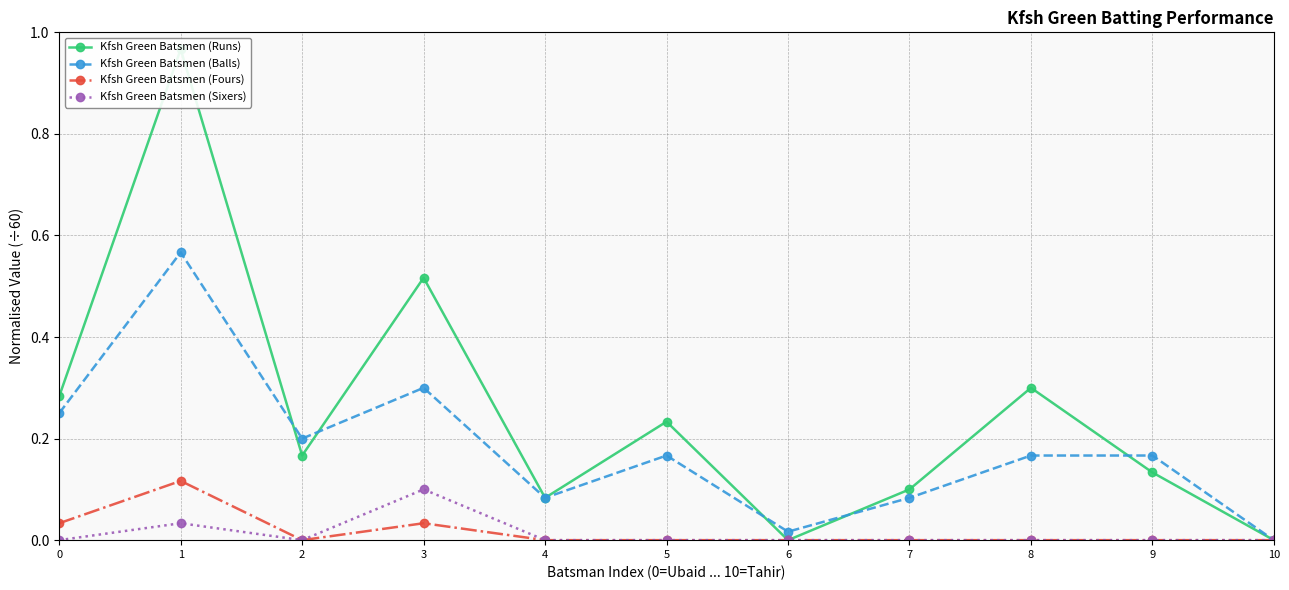

True or false: Kfsh Green Batsmen (Balls) has a value of 0.2 at 5.

True